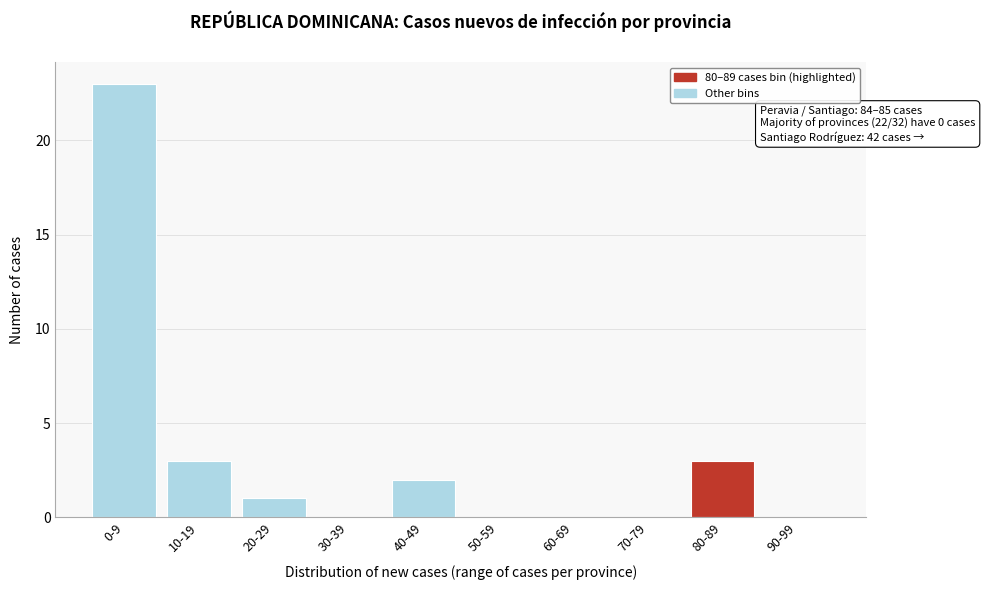

Reading left to right, transcribe all the data shown in this chart.

0-9=23	10-19=3	20-29=1	30-39=0	40-49=2	50-59=0	60-69=0	70-79=0	80-89=3	90-99=0